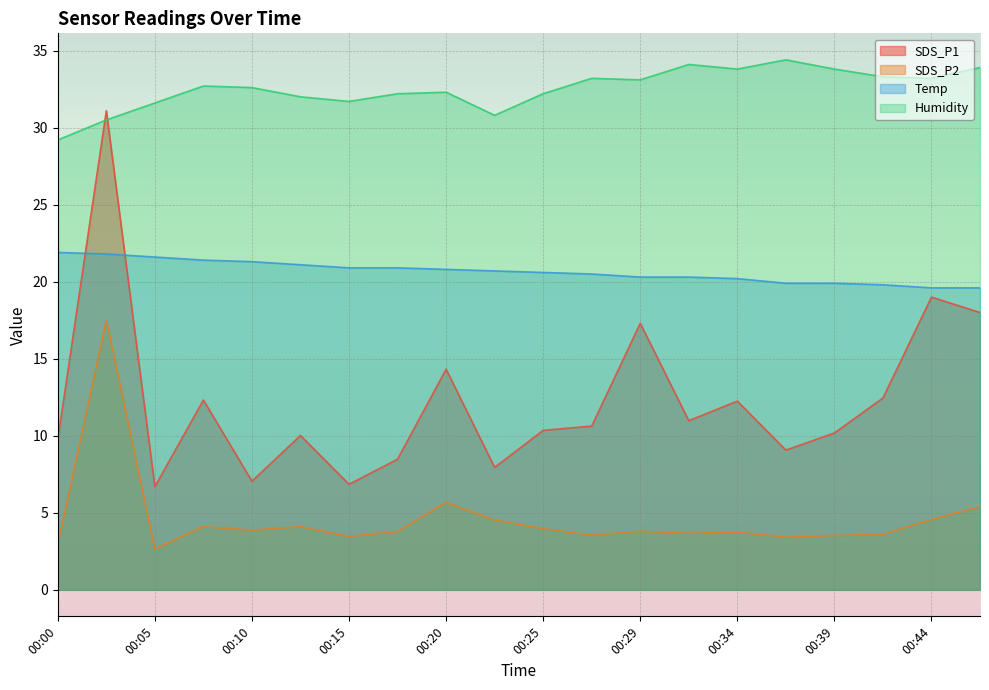

Reading right to left, transcribe all the data shown in this chart.

SDS_P1: 00:47=18.0	00:44=19.0	00:42=12.4	00:39=10.2	00:37=9.1	00:34=12.2	00:32=11.0	00:29=17.3	00:27=10.6	00:25=10.3	00:22=8.0	00:20=14.3	00:17=8.5	00:15=6.8	00:12=10.0	00:10=7.0	00:07=12.3	00:05=6.7	00:02=31.1	00:00=9.8
SDS_P2: 00:47=5.4	00:44=4.6	00:42=3.6	00:39=3.5	00:37=3.4	00:34=3.8	00:32=3.7	00:29=3.8	00:27=3.5	00:25=4.0	00:22=4.5	00:20=5.7	00:17=3.8	00:15=3.5	00:12=4.1	00:10=3.9	00:07=4.1	00:05=2.6	00:02=17.5	00:00=2.9
Temp: 00:47=19.6	00:44=19.6	00:42=19.8	00:39=19.9	00:37=19.9	00:34=20.2	00:32=20.3	00:29=20.3	00:27=20.5	00:25=20.6	00:22=20.7	00:20=20.8	00:17=20.9	00:15=20.9	00:12=21.1	00:10=21.3	00:07=21.4	00:05=21.6	00:02=21.8	00:00=21.9
Humidity: 00:47=33.9	00:44=33.2	00:42=33.3	00:39=33.8	00:37=34.4	00:34=33.8	00:32=34.1	00:29=33.1	00:27=33.2	00:25=32.2	00:22=30.8	00:20=32.3	00:17=32.2	00:15=31.7	00:12=32.0	00:10=32.6	00:07=32.7	00:05=31.6	00:02=30.5	00:00=29.2